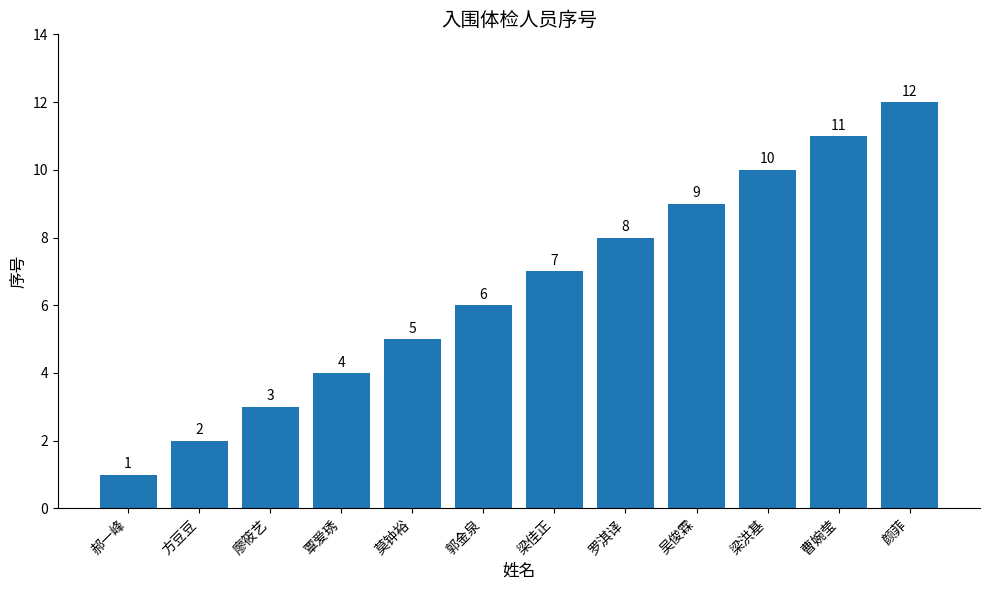

What is the value of the 10th bar from the left?

10